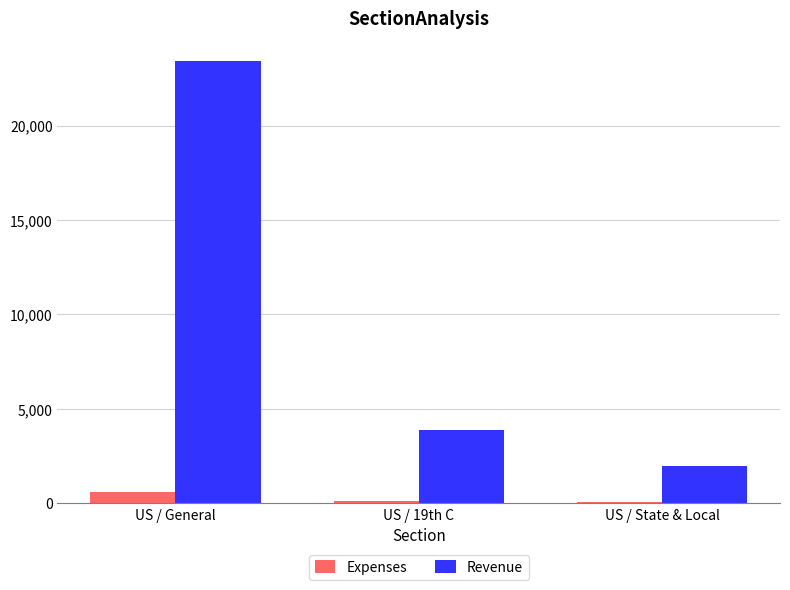

Is the value of Expenses at US / 19th C greater than the value of Revenue at US / State & Local?

No